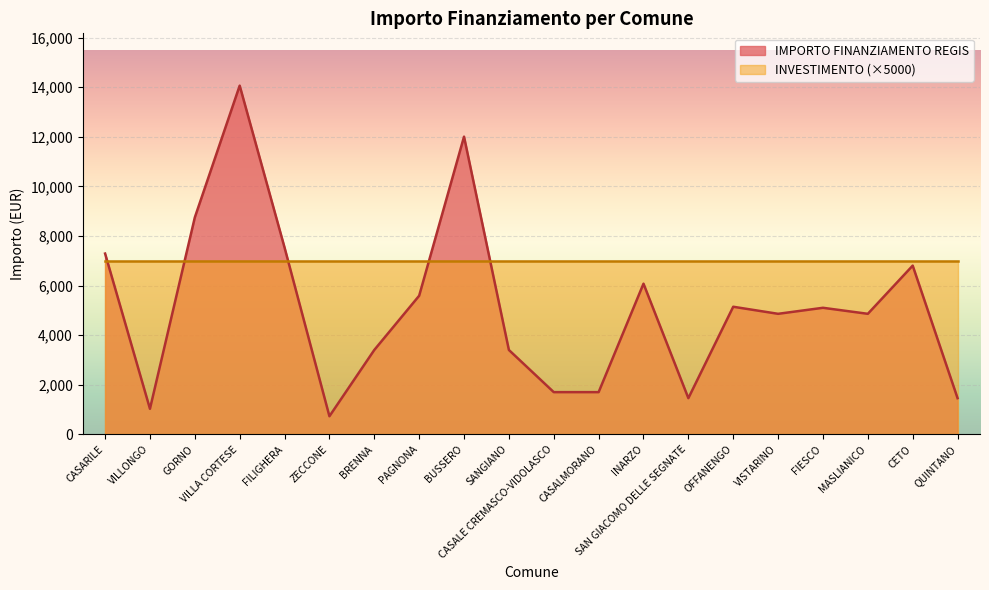

Is it true that the value at INARZO is 3167?

False